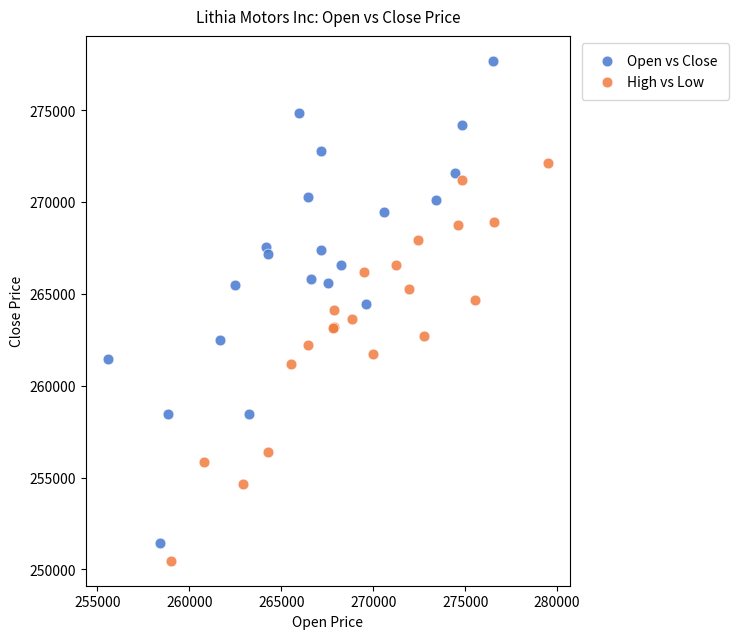

Which series has the widest spread of Y values?

Open vs Close